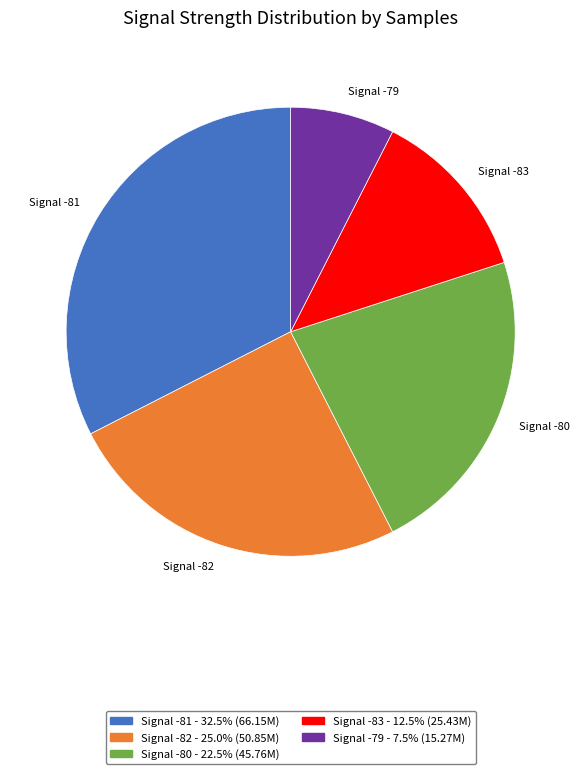

Count the number of slices in the pie.

5